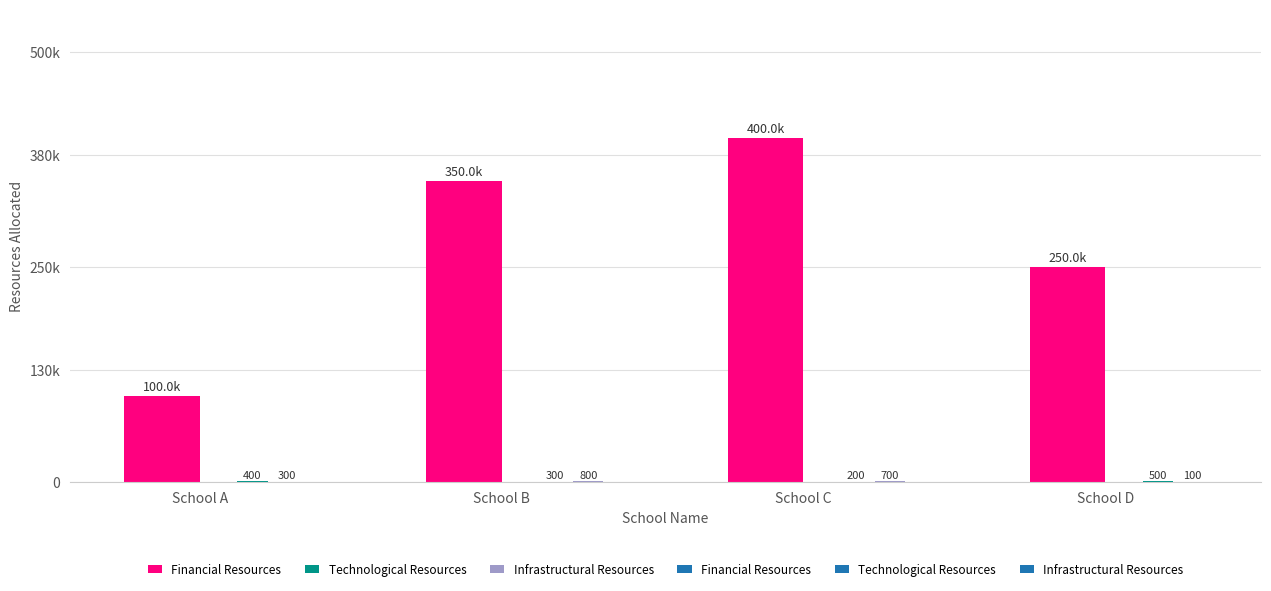

Rank the categories by Financial Resources value from lowest to highest.

School A, School D, School B, School C